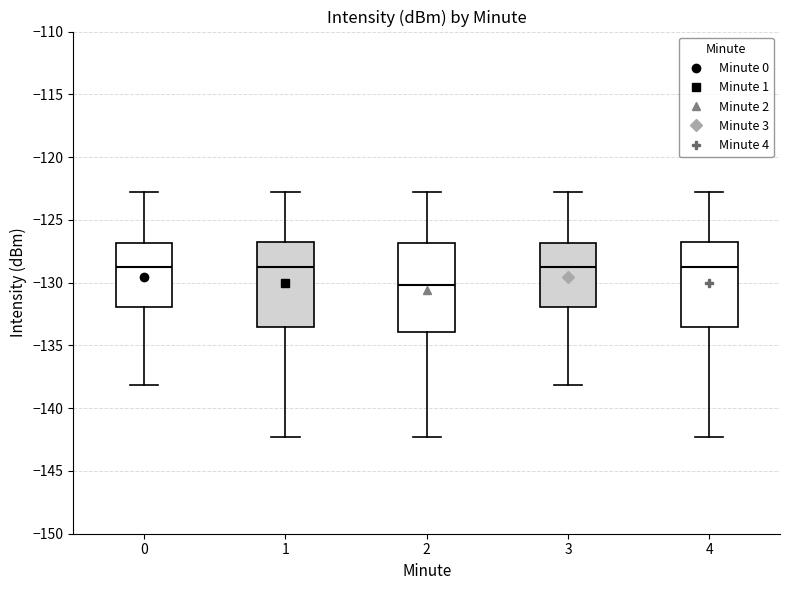

Where is the upper edge of the box at x = 1 on the y-axis? The values are not printed on the chart, so give them approximately, as read against the axis.

-127.0